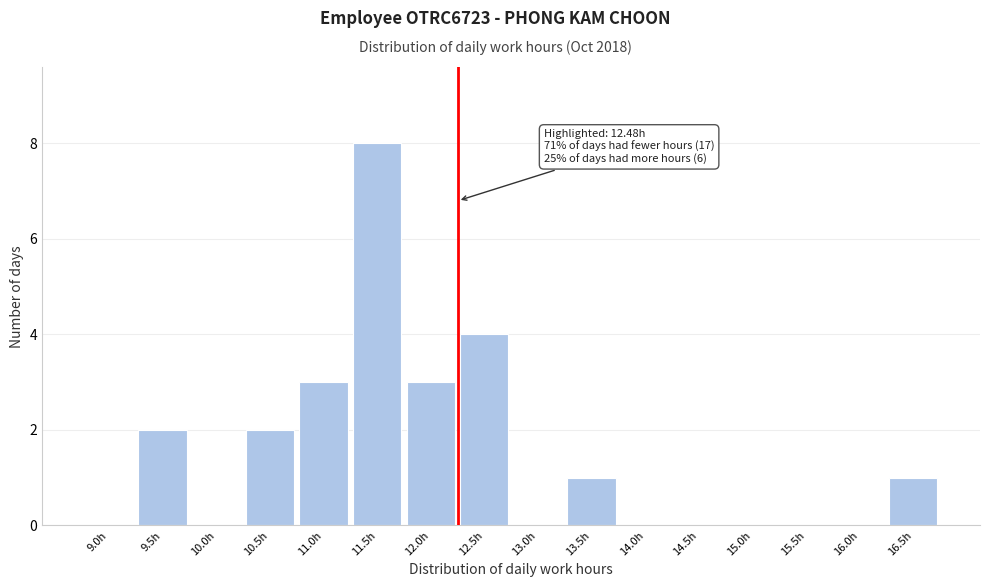

Reading left to right, extract all data points from this chart.

9.0h=0	9.5h=2	10.0h=0	10.5h=2	11.0h=3	11.5h=8	12.0h=3	12.5h=4	13.0h=0	13.5h=1	14.0h=0	14.5h=0	15.0h=0	15.5h=0	16.0h=0	16.5h=1